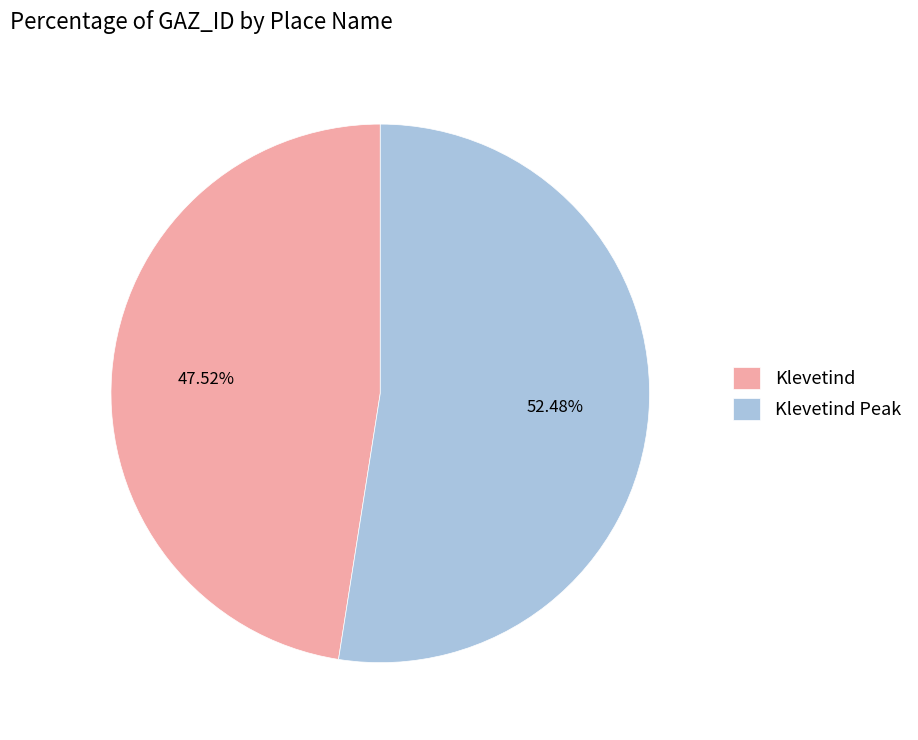

What percentage is the Klevetind slice, to the nearest percent?

48%